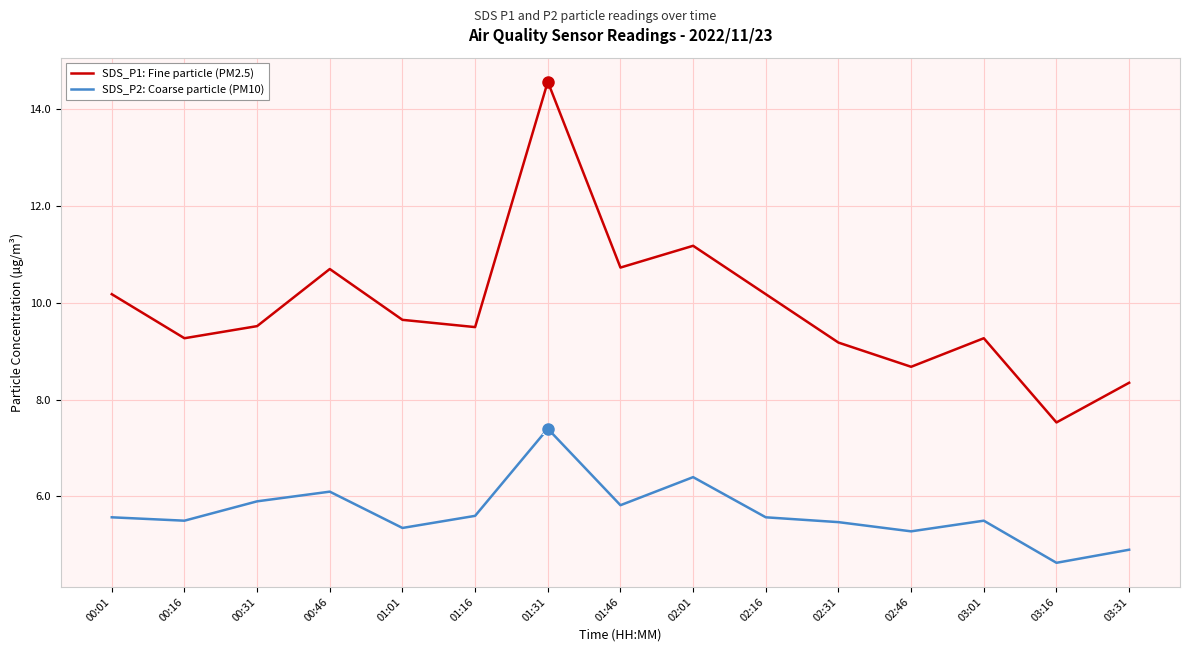

What position from the left is 02:31?

11